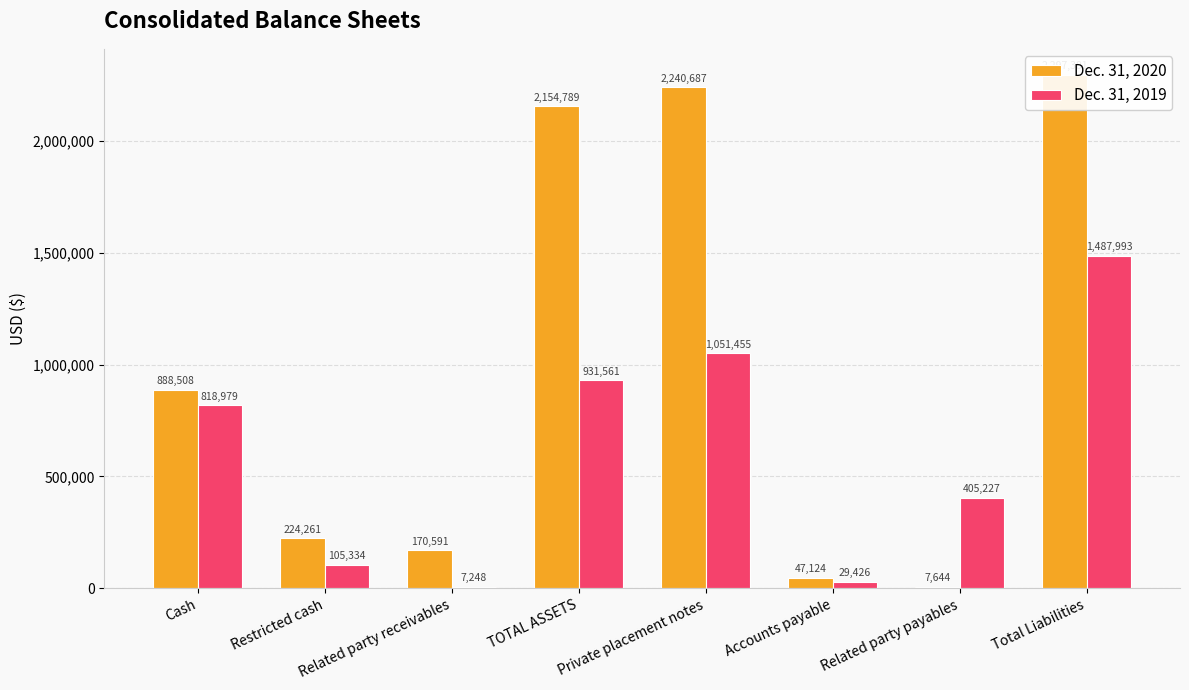

What is the difference between the highest and lowest values at Cash?

69529